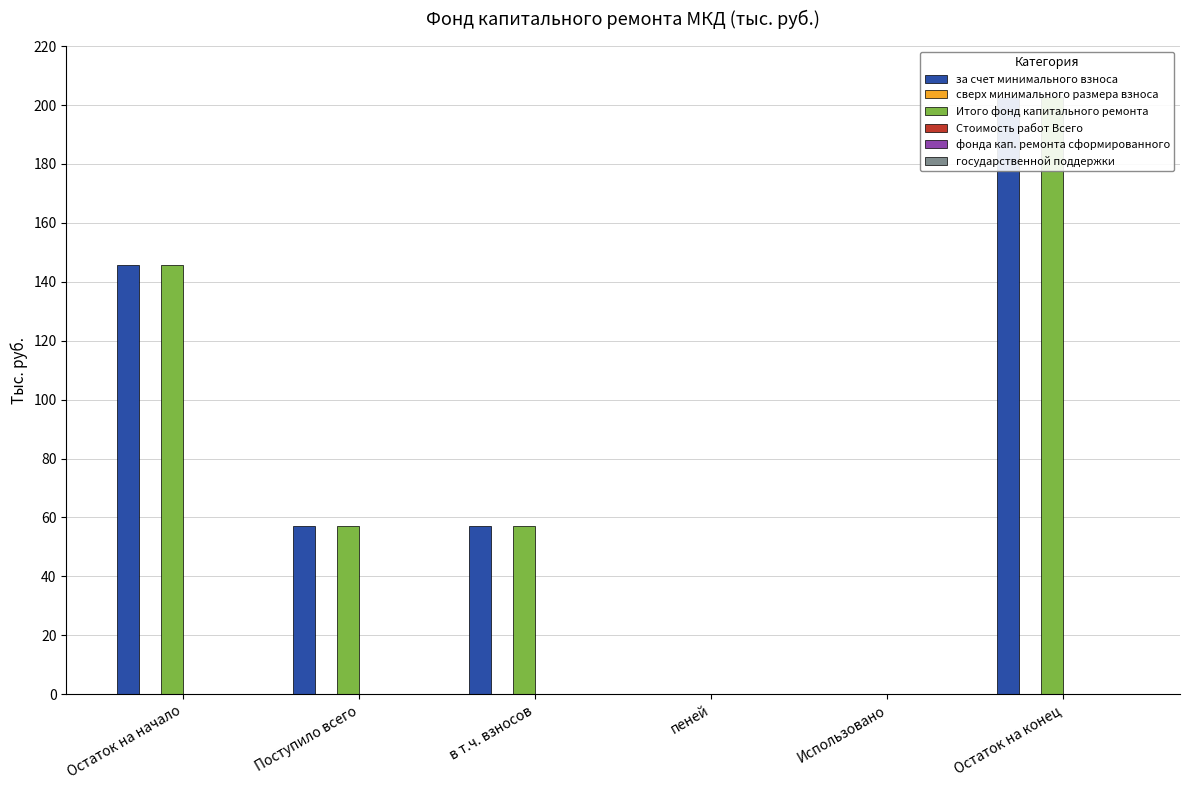

What position from the left is Остаток на начало?

1